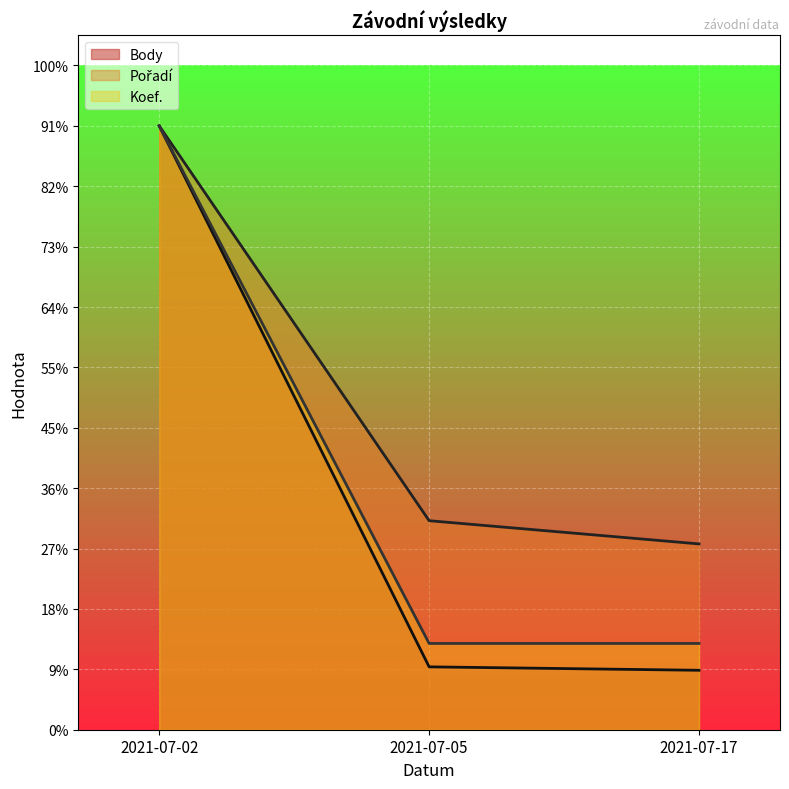

Where is Pořadí nearest to the value 1839?

2021-07-05